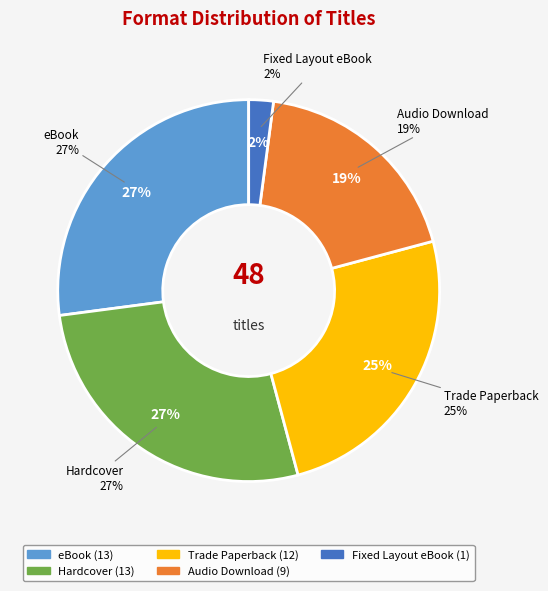

How many slices are in this pie chart?

5